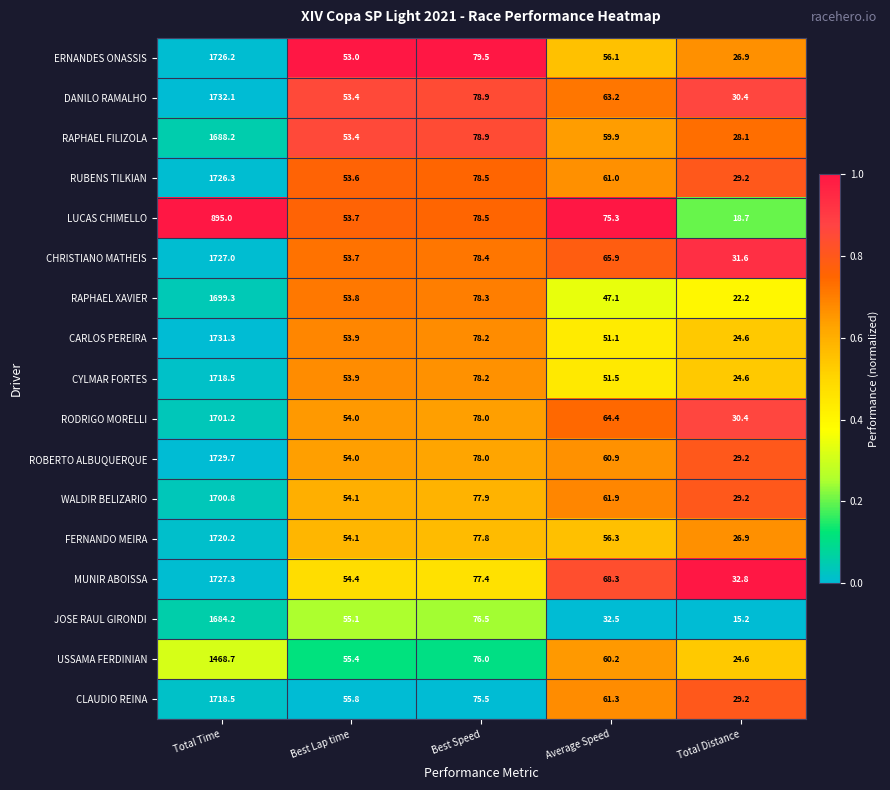

At Average Speed, list the series in order from largest to smallest.

LUCAS CHIMELLO, MUNIR ABOISSA, CHRISTIANO MATHEIS, RODRIGO MORELLI, DANILO RAMALHO, WALDIR BELIZARIO, CLAUDIO REINA, RUBENS TILKIAN, ROBERTO ALBUQUERQUE, USSAMA FERDINIAN, RAPHAEL FILIZOLA, FERNANDO MEIRA, ERNANDES ONASSIS, CYLMAR FORTES, CARLOS PEREIRA, RAPHAEL XAVIER, JOSE RAUL GIRONDI